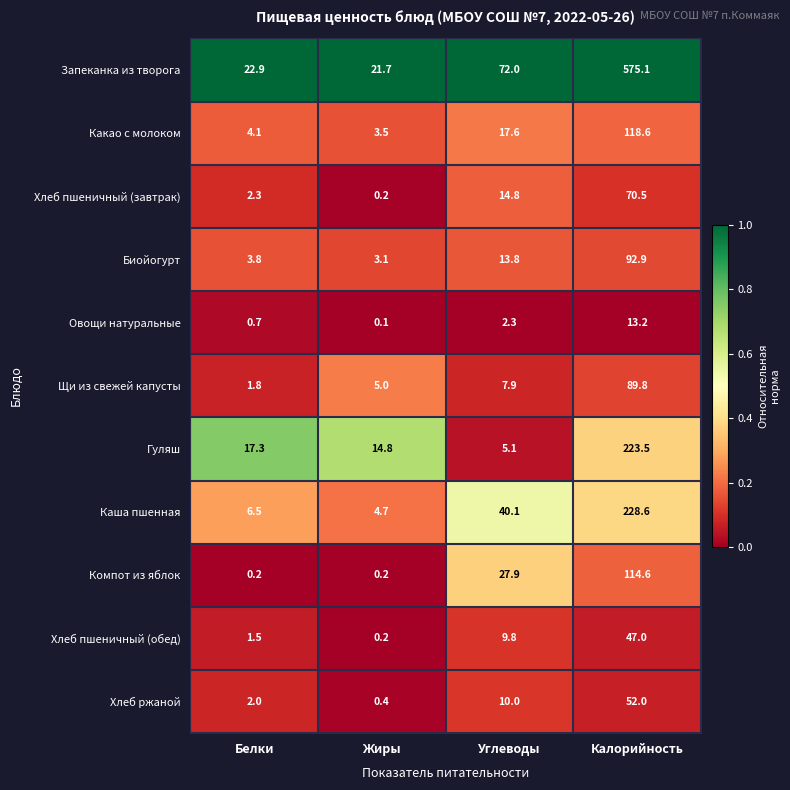

Rank the series by their maximum value, from lowest to highest.

Овощи натуральные, Хлеб пшеничный (обед), Хлеб ржаной, Хлеб пшеничный (завтрак), Щи из свежей капусты, Биойогурт, Компот из яблок, Какао с молоком, Гуляш, Каша пшенная, Запеканка из творога